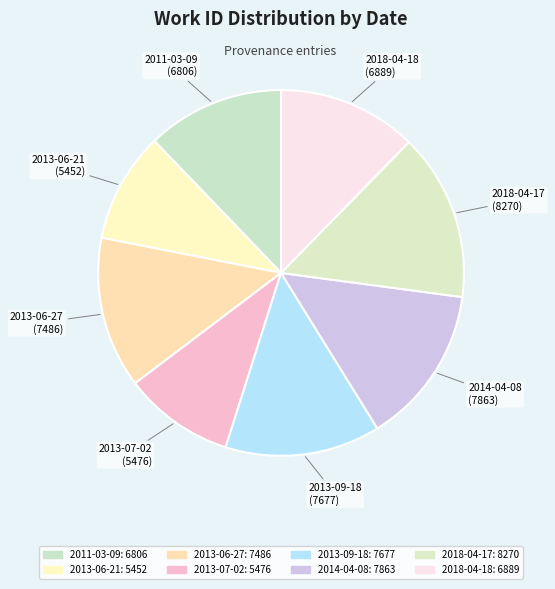

Is there a majority slice in this chart?

No